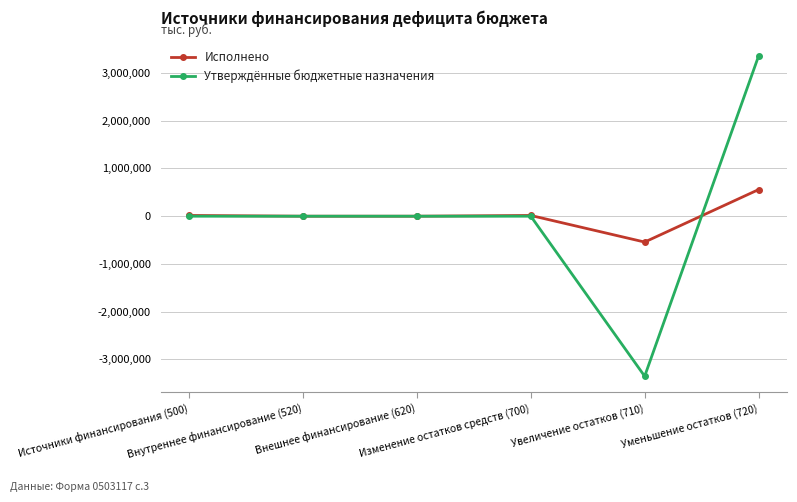

What is the greatest value displayed?

3352000.0